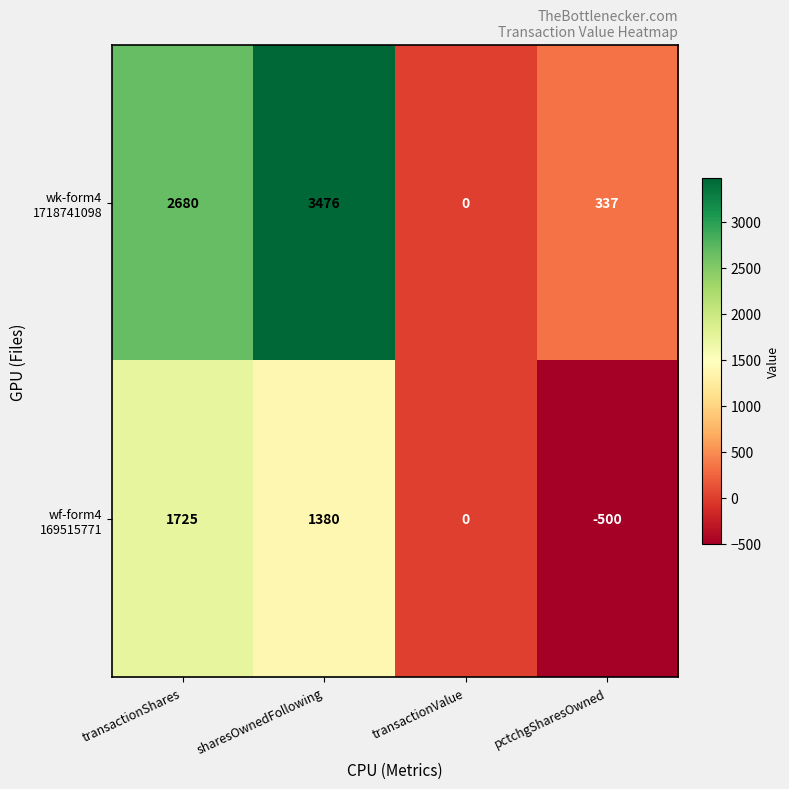

What is the greatest value displayed?

3476